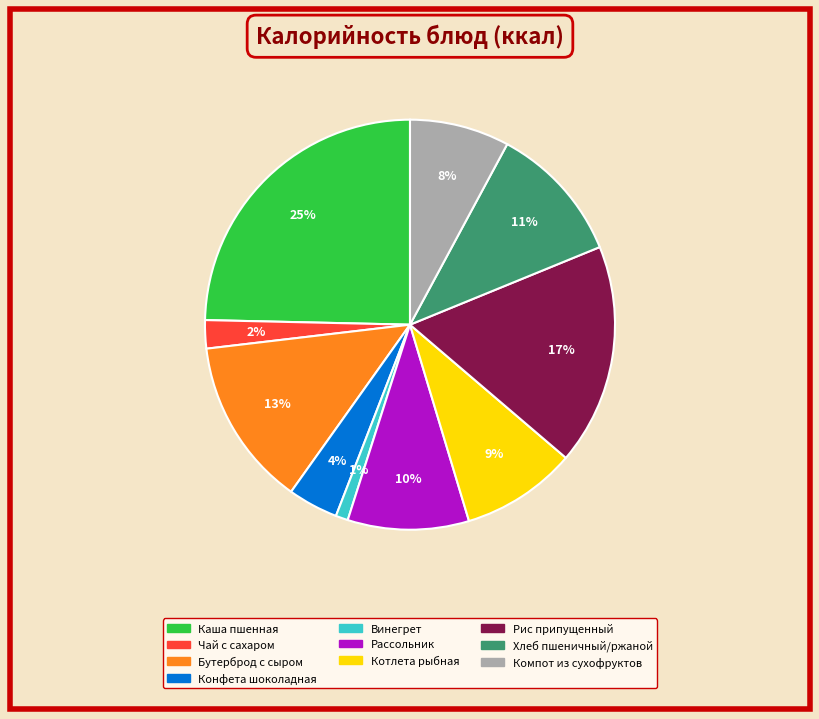

Count the number of slices in the pie.

10